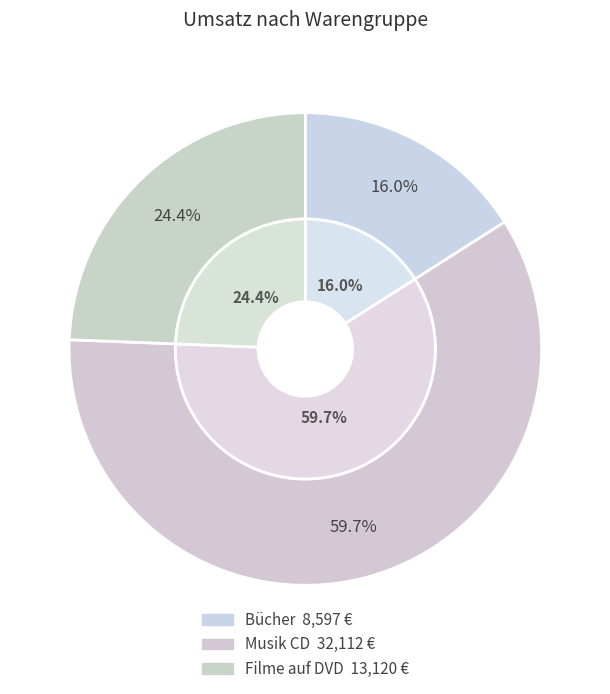

How many slices are in this pie chart?

3